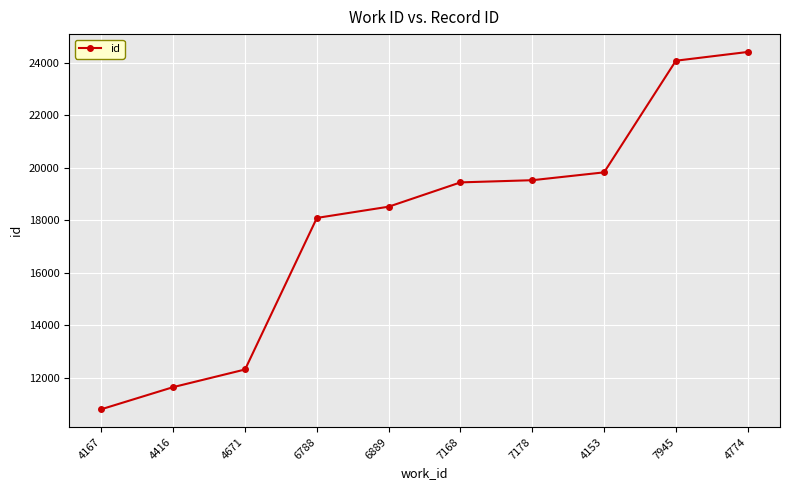

How many distinct data groups are displayed?

1